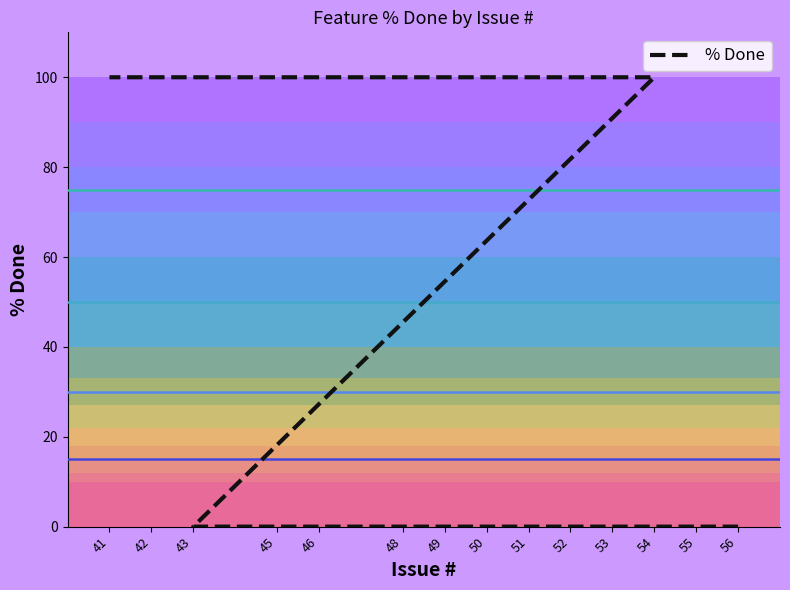

Reading right to left, transcribe all the data shown in this chart.

100	100	100	100	100	100	100	100	100	100	100	0	0	0